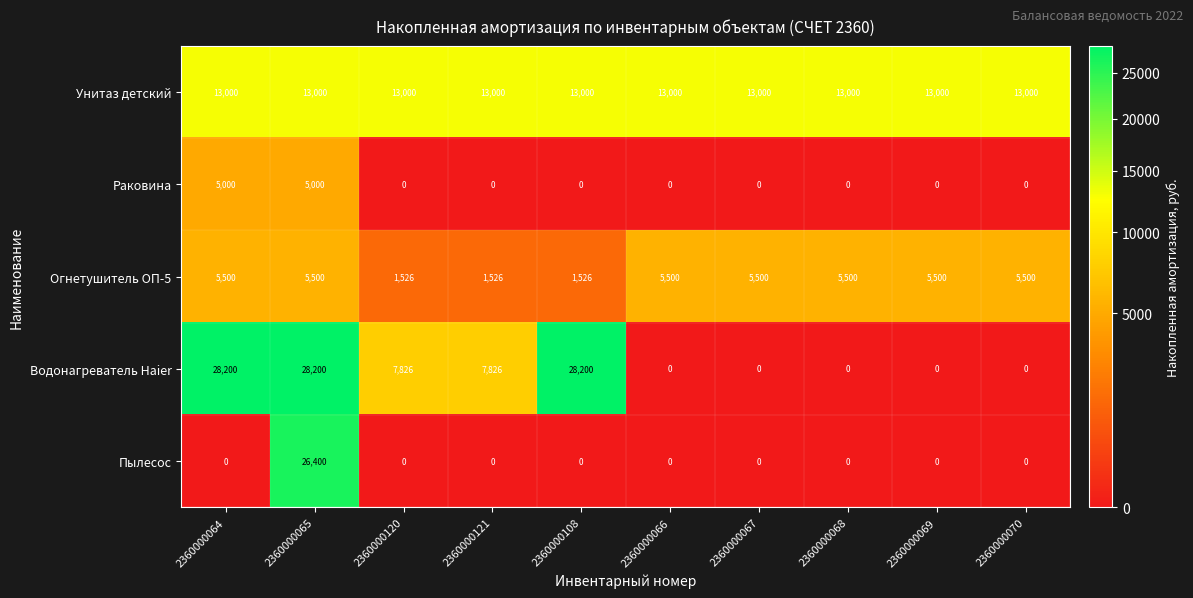

What is the difference between the second highest and minimum values in the Огнетушитель ОП-5 series?

3974